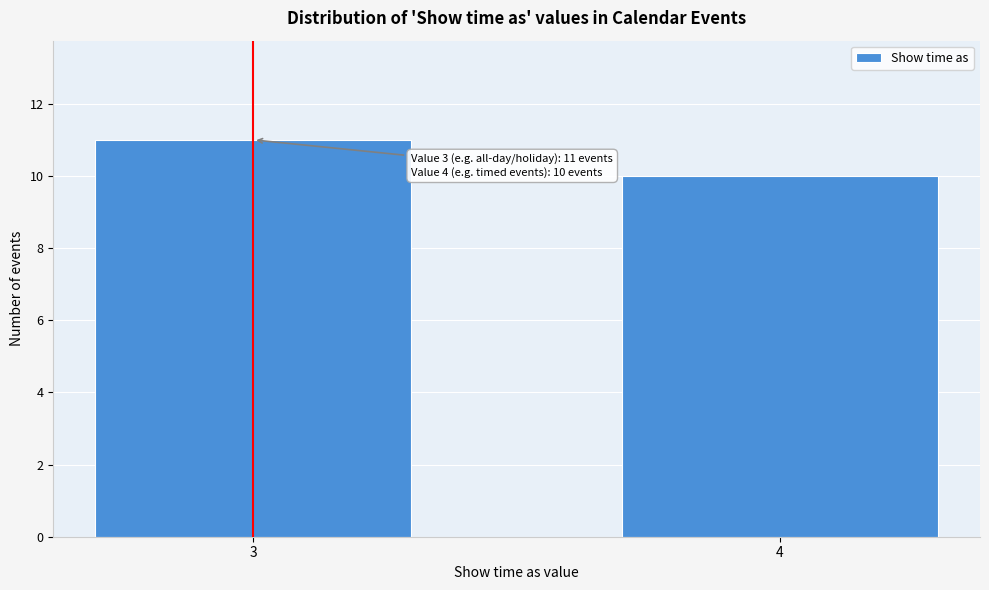

Reading left to right, transcribe all the data shown in this chart.

3=11	4=10